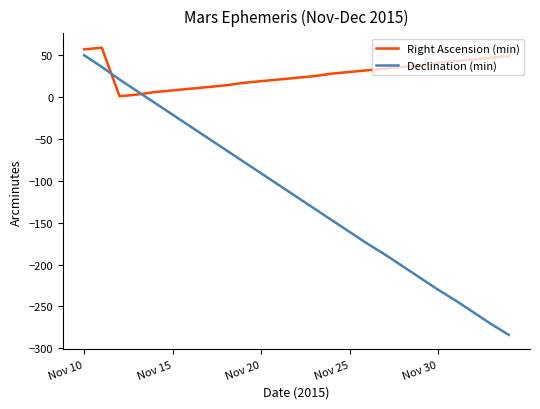

What is the lowest value of the Declination (min) series?

-284